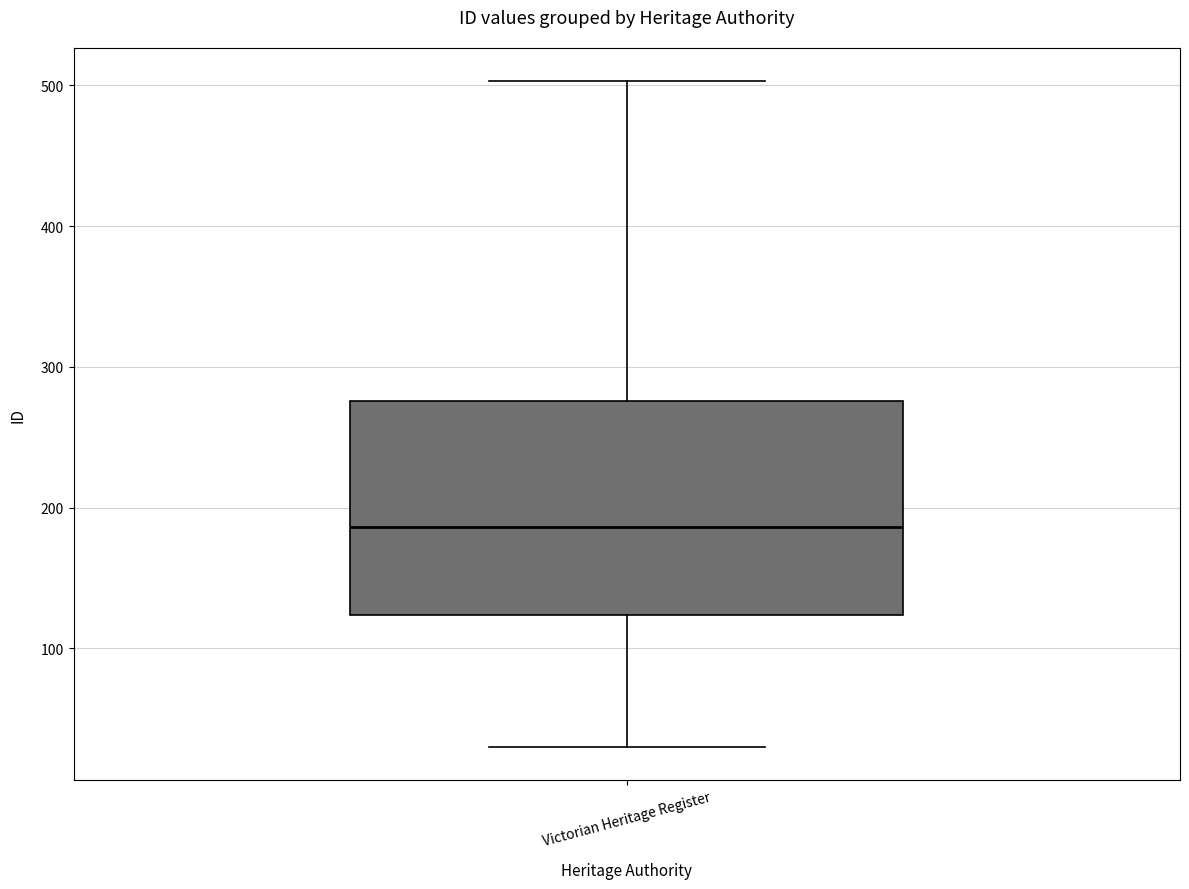

Read this box plot against the y-axis: the position of the median line, the range covered by the box, and the ends of both whiskers. The values are not printed on the chart, so give them approximately, as read against the axis.

median 190, box 120 to 280, whiskers 30 to 500